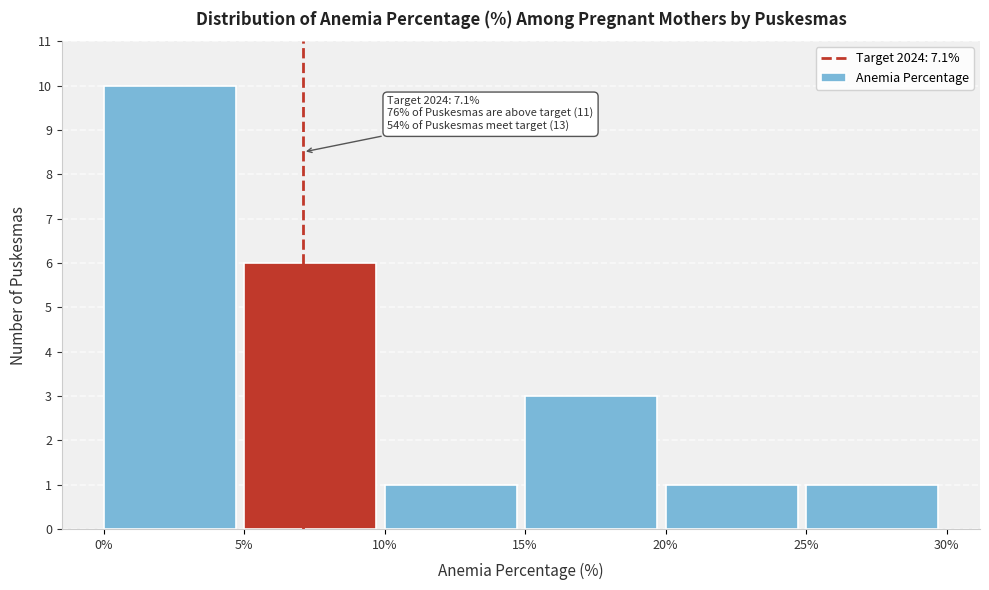

Which range on the x-axis has the tallest bar?

0% to 5%